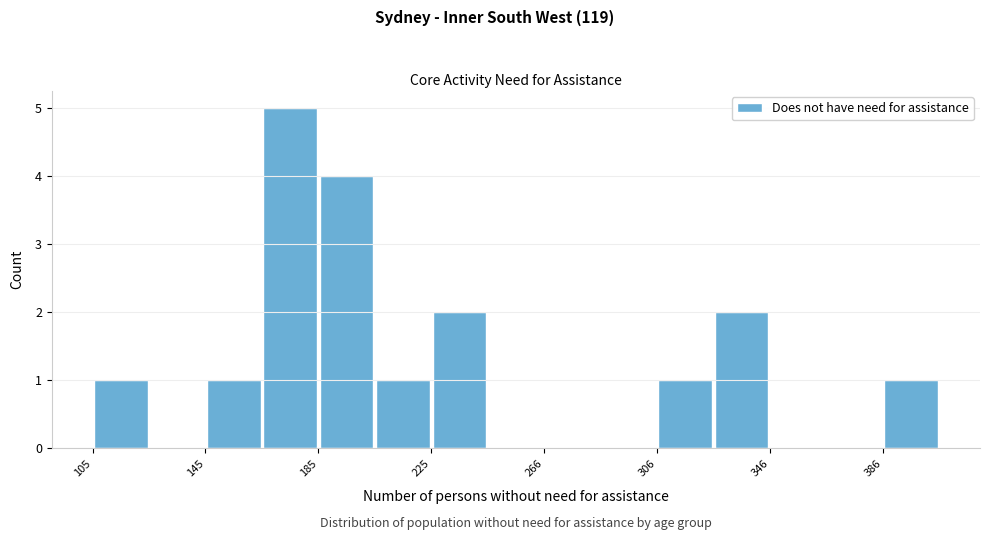

Which range on the x-axis has the tallest bar?

165 to 185